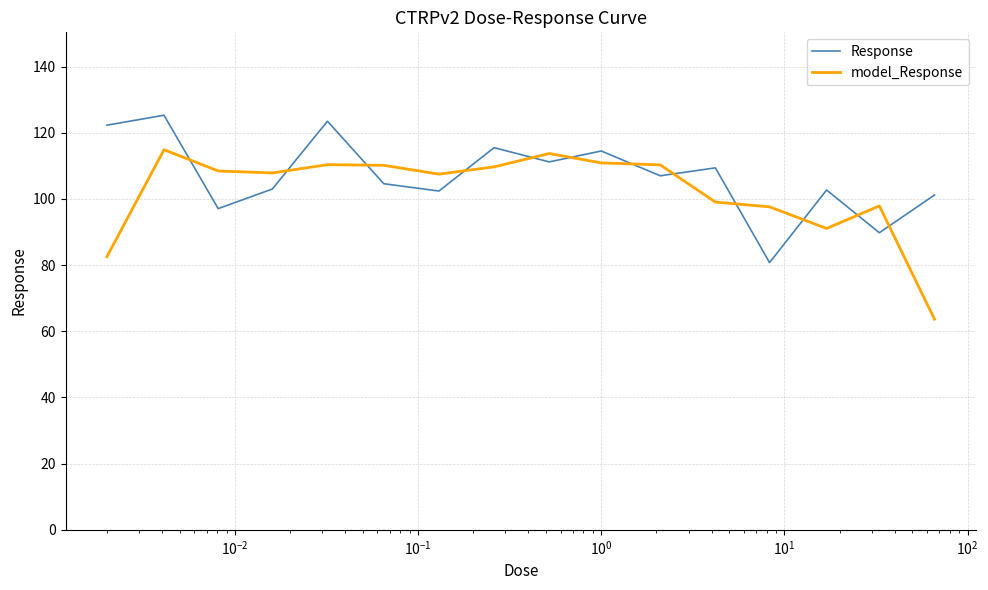

What is the smallest value displayed?

63.7